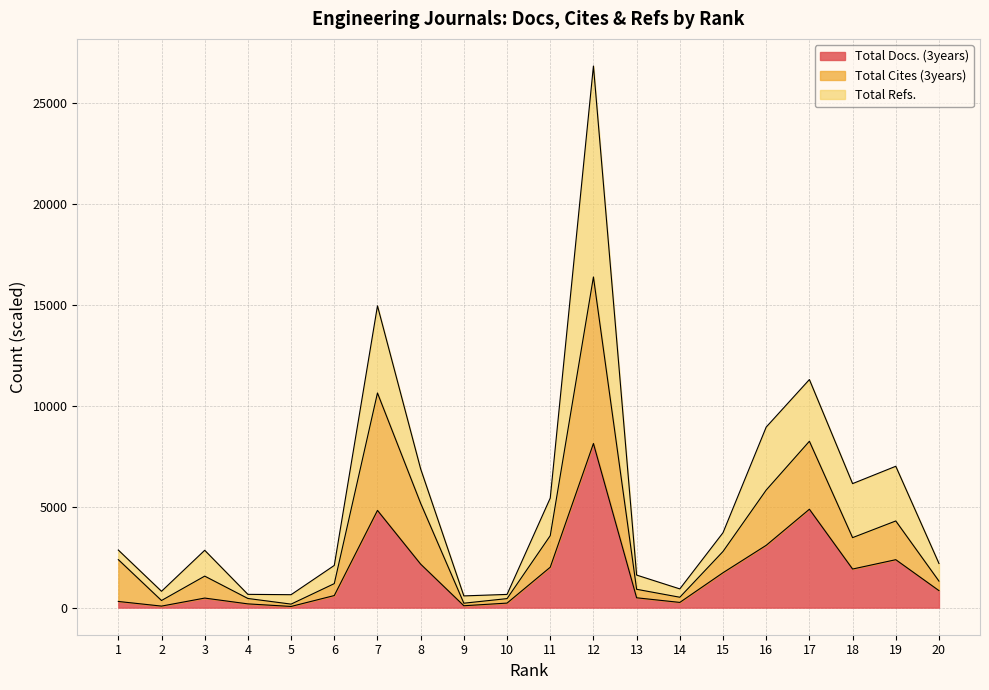

Read the Total Cites (3years) value at 9.

219.5